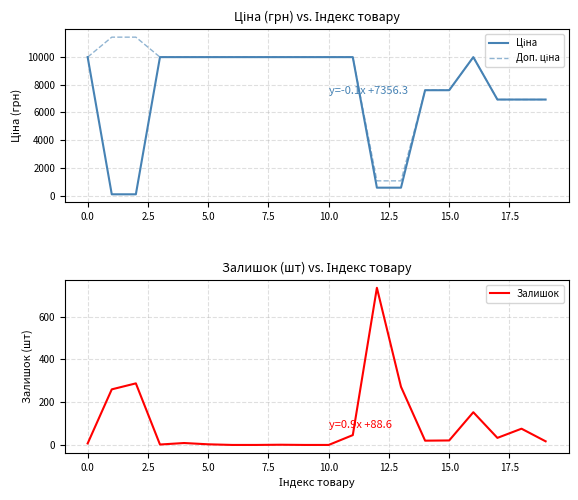

The value of Залишок at 15.0 is 21. True or false?

True